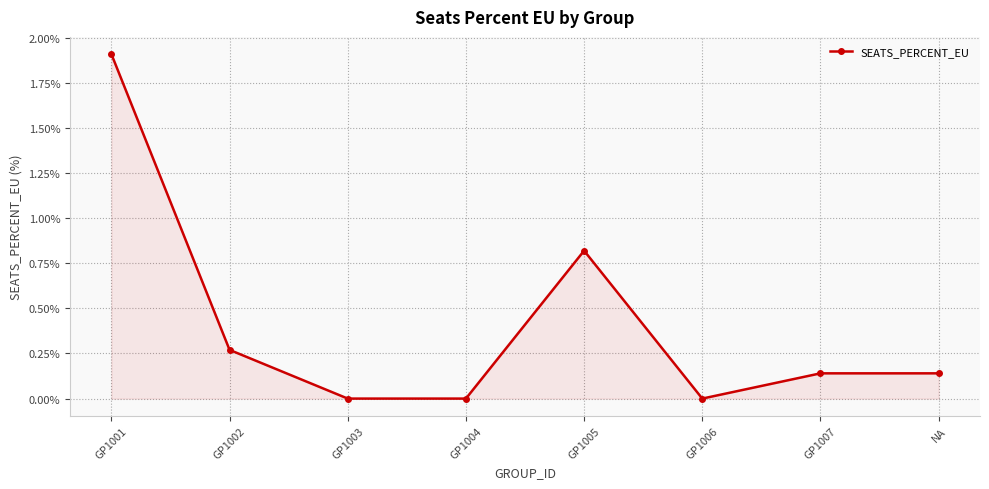

Is it true that the value at GP1004 is 0.0?

True